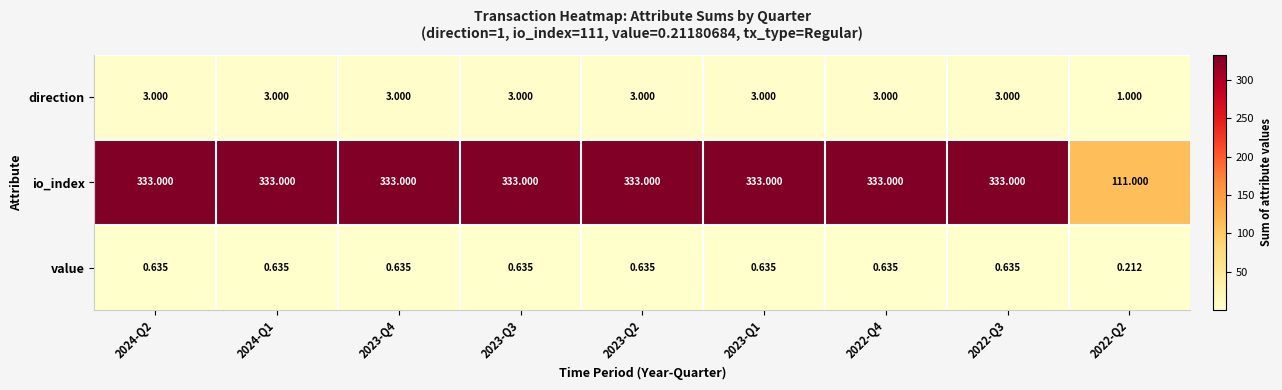

Which series has the largest total across all categories?

io_index